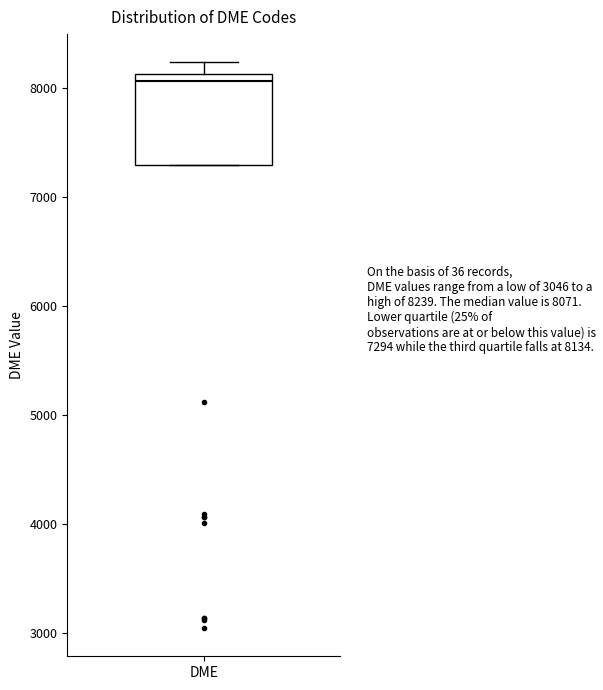

Where is the upper edge of the box for DME on the y-axis? The values are not printed on the chart, so give them approximately, as read against the axis.

8100